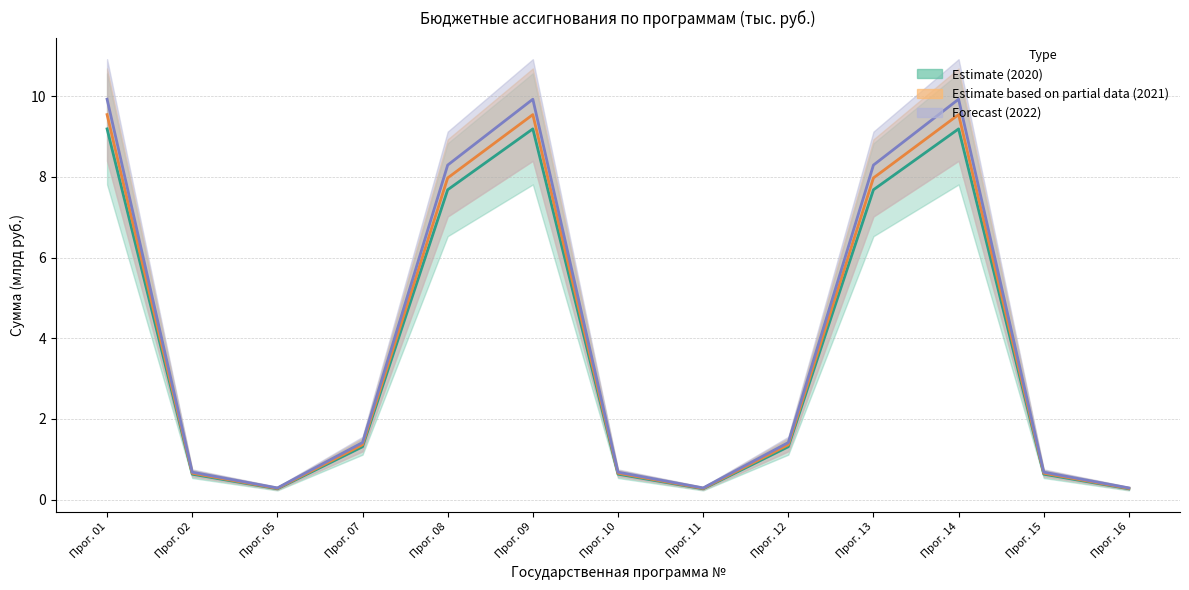

List the labels in order of 2022 Project value, largest first.

Прог. 01, Прог. 09, Прог. 14, Прог. 08, Прог. 13, Прог. 07, Прог. 12, Прог. 02, Прог. 10, Прог. 15, Прог. 05, Прог. 11, Прог. 16